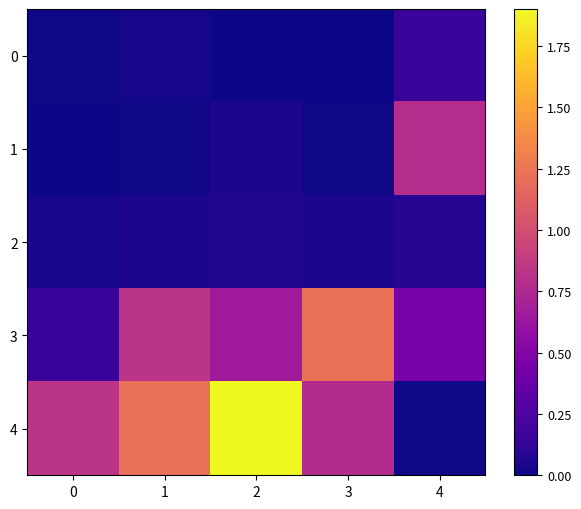

Count the number of data series in this chart.

5